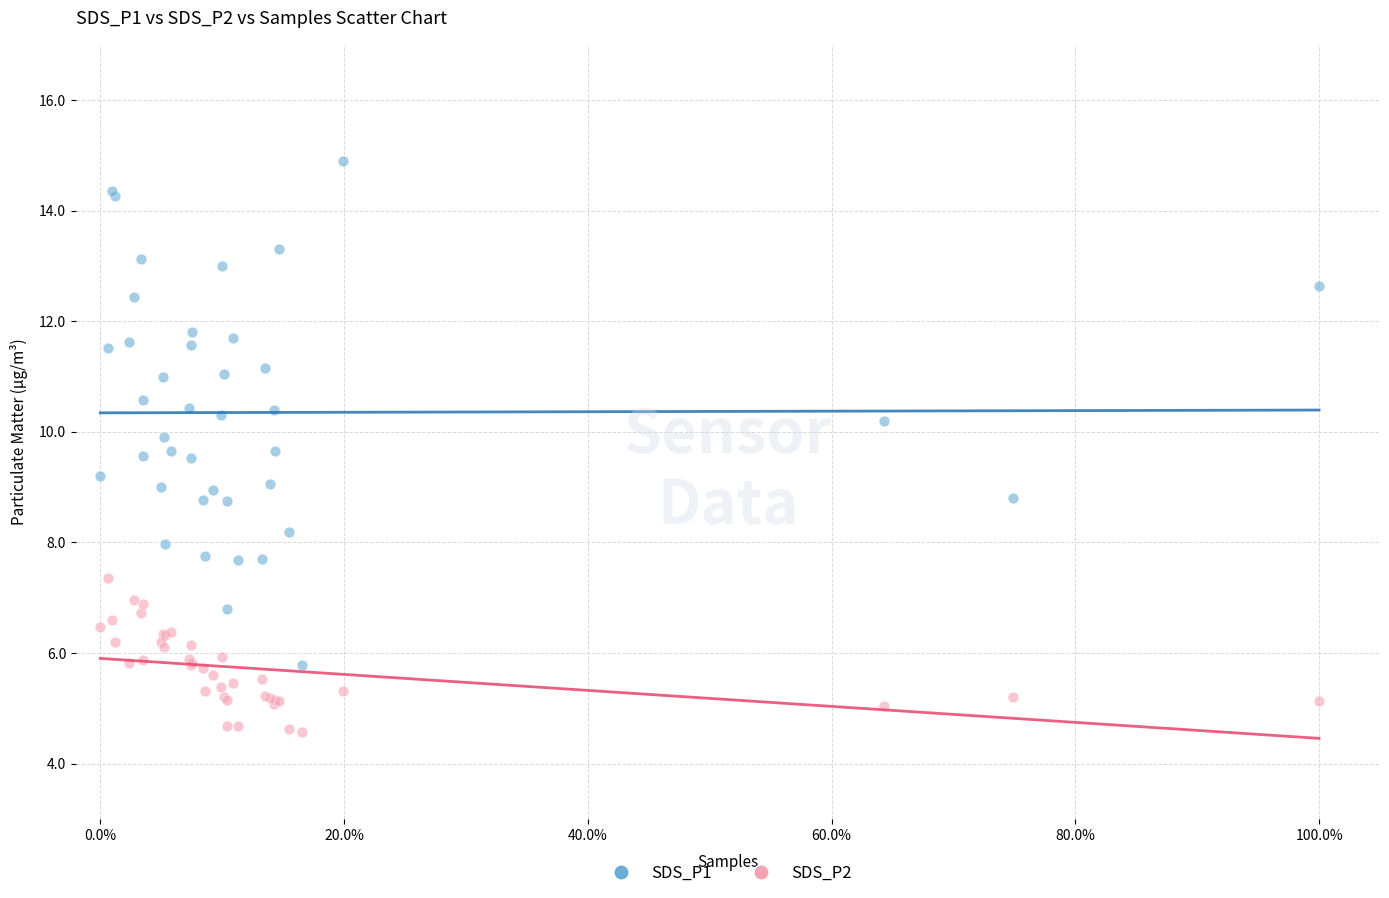

Which series reaches the minimum Y coordinate?

SDS_P2